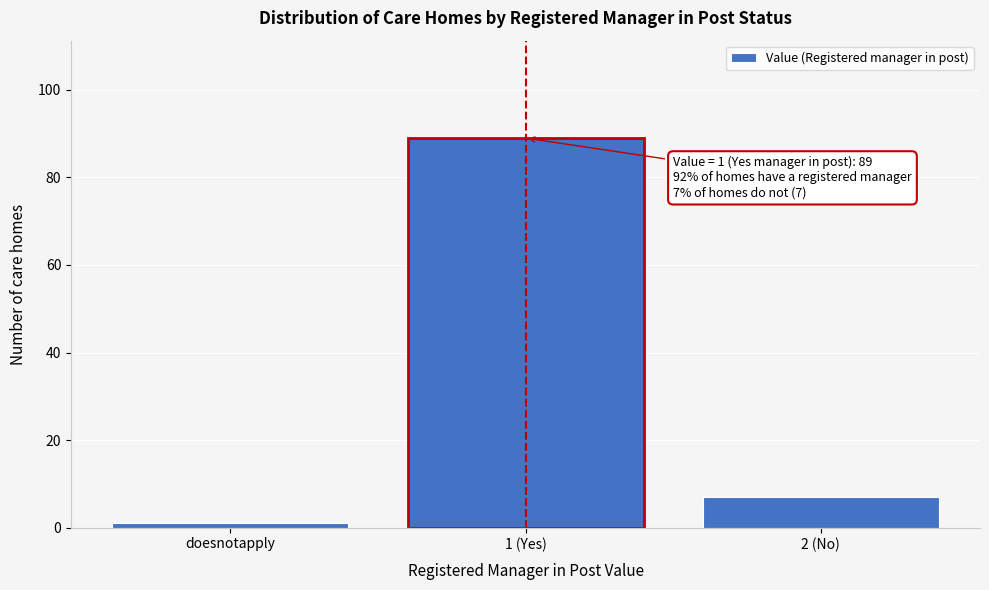

Reading left to right, list all the values displayed in this chart.

1	89	7